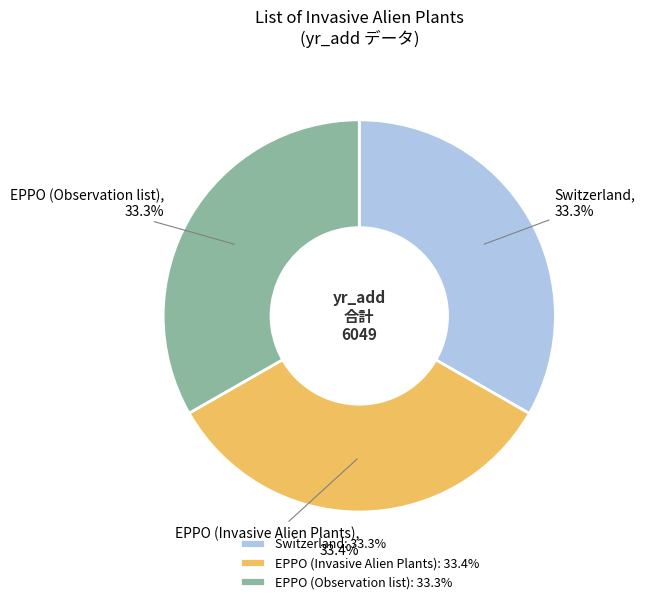

To the nearest percent, what portion does EPPO (Observation list) represent?

33%